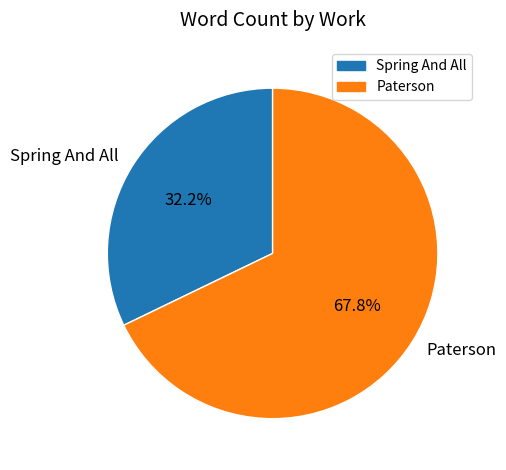

Which category has the biggest portion of the pie?

Paterson